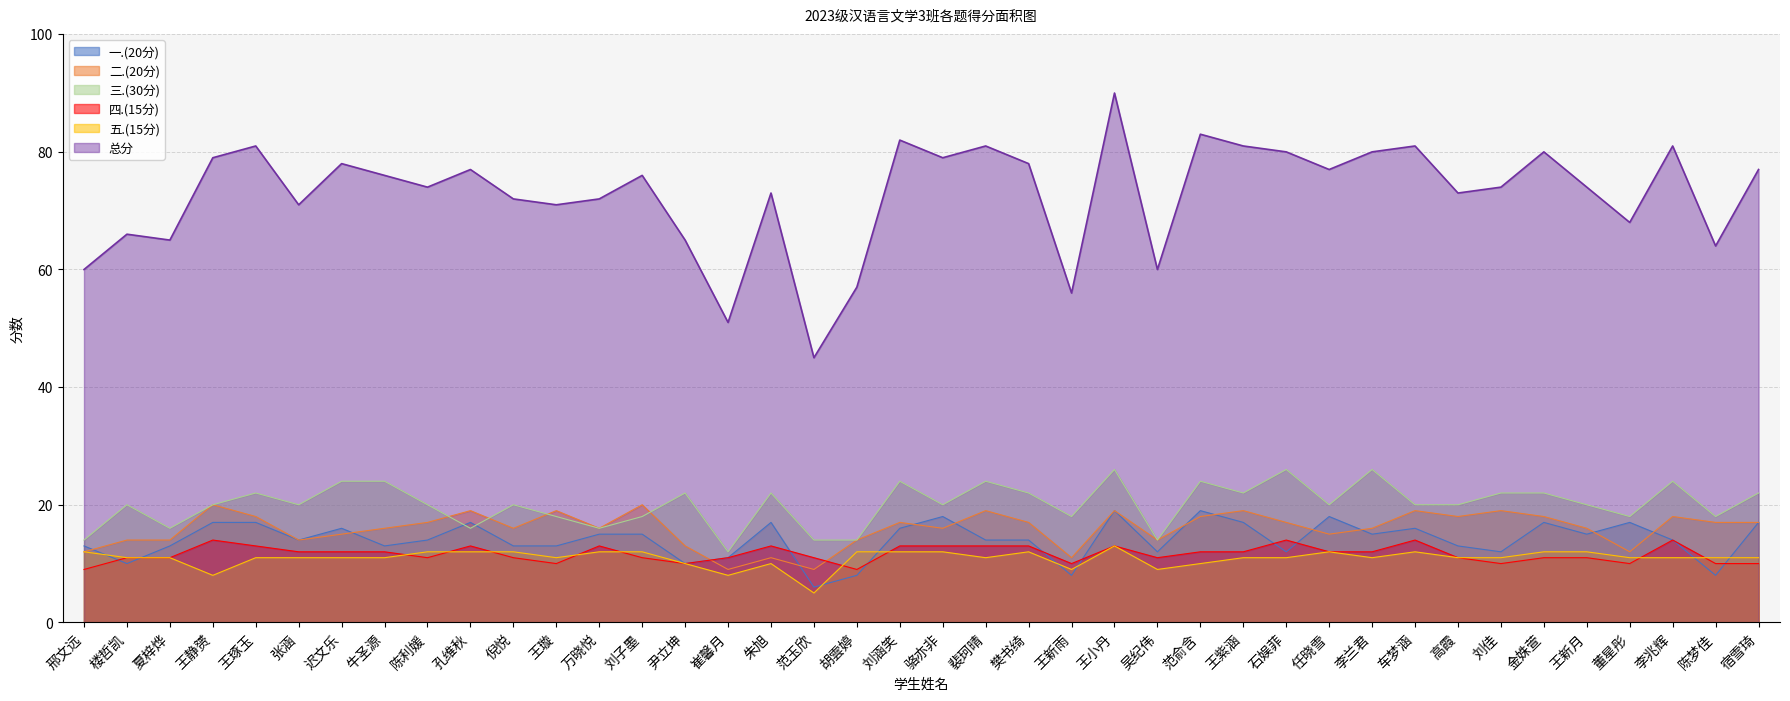

How many values in the 二.(20分) series exceed 17?

14